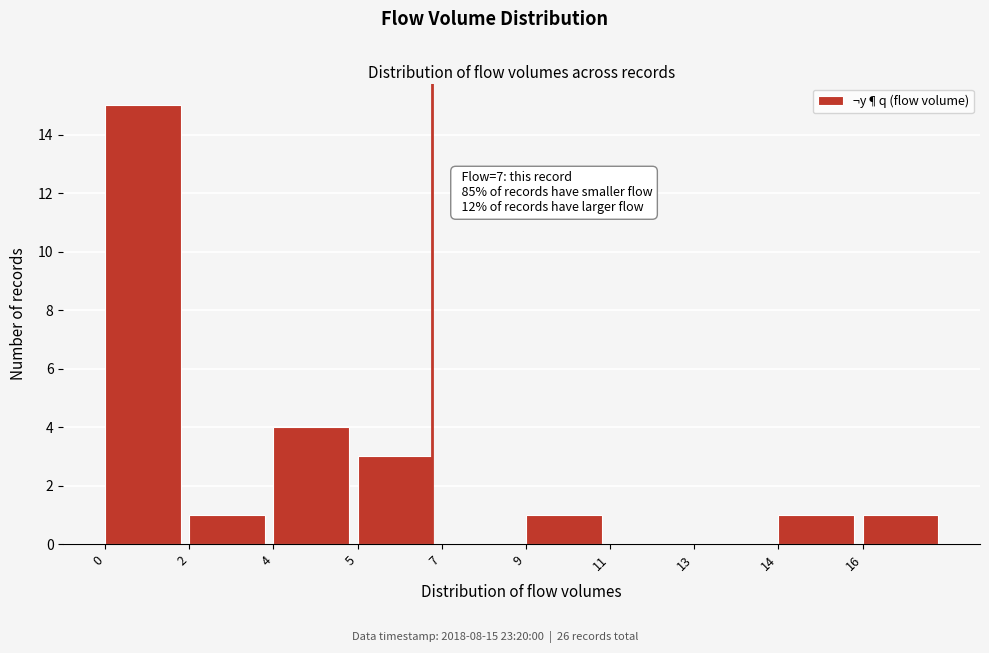

Reading left to right, extract all data points from this chart.

0=15	2=1	4=4	5=3	7=0	9=1	11=0	13=0	14=1	16=1